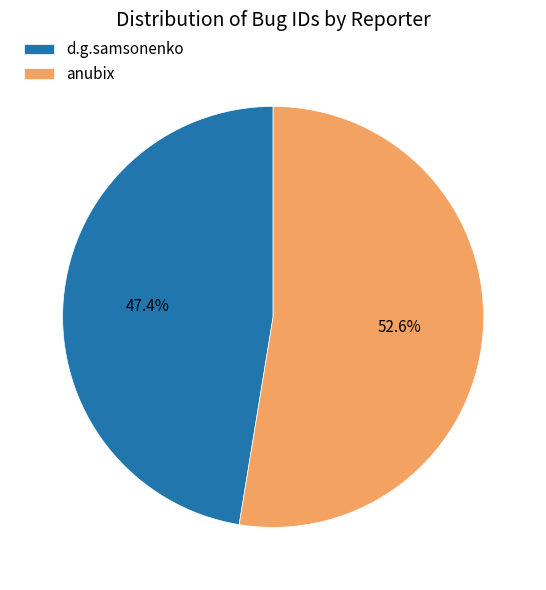

What is the ratio of the value at d.g.samsonenko to the value at anubix?

0.9